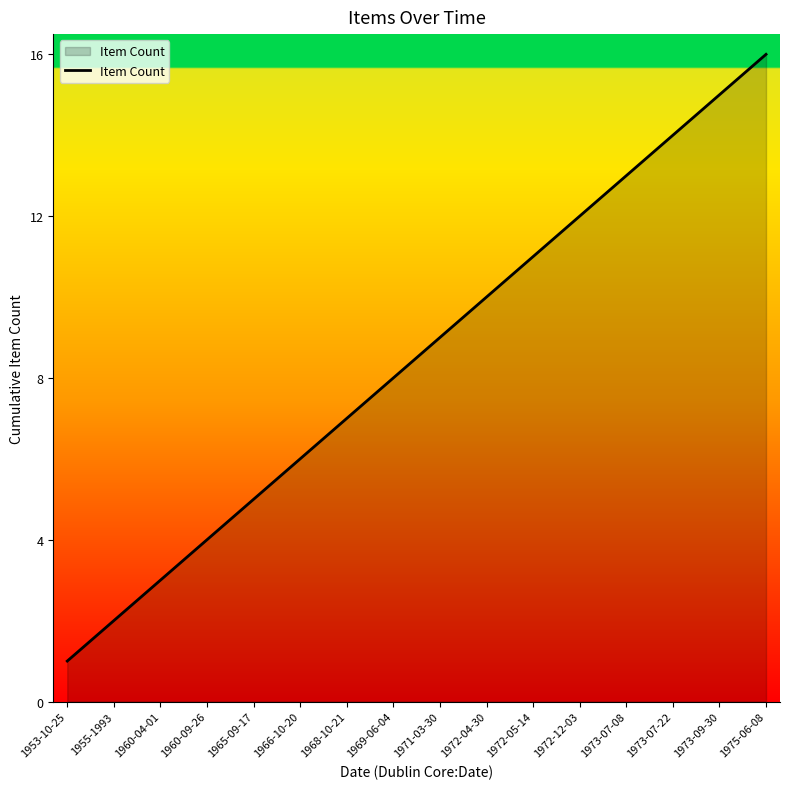

What position from the left is 1973-07-22?

14